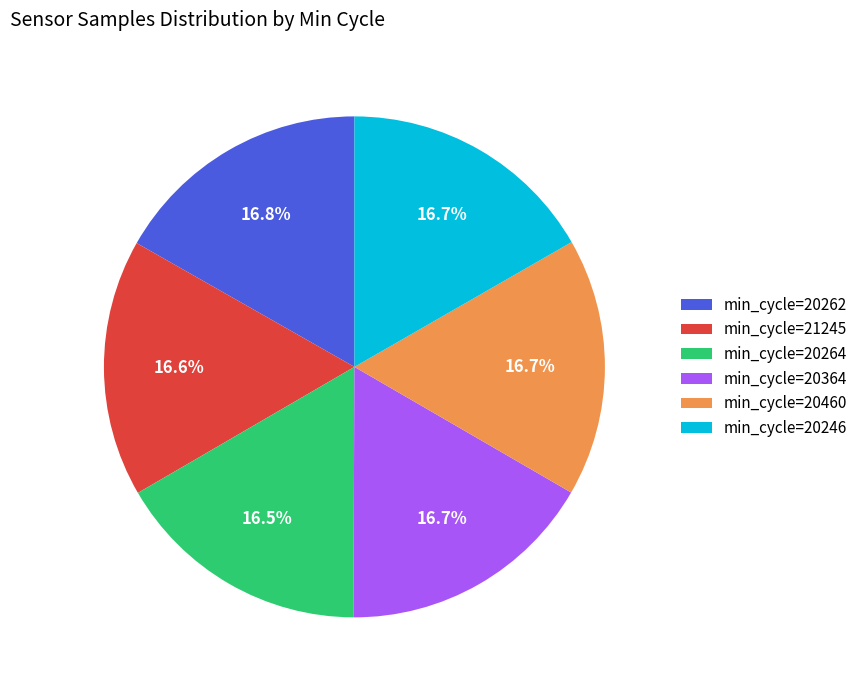

Does any single category account for the majority?

No